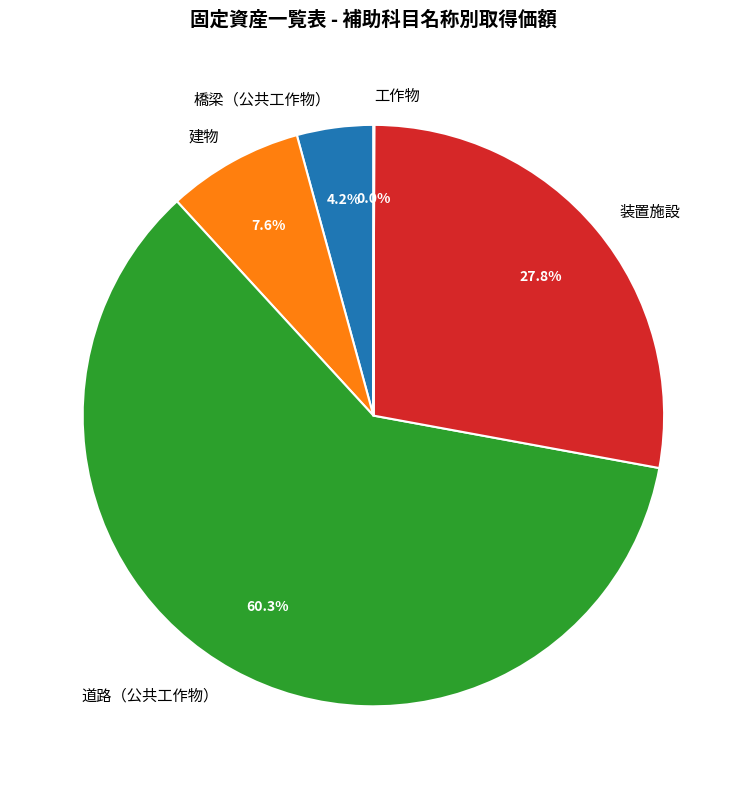

What portion of the pie excludes 建物?

92.4%